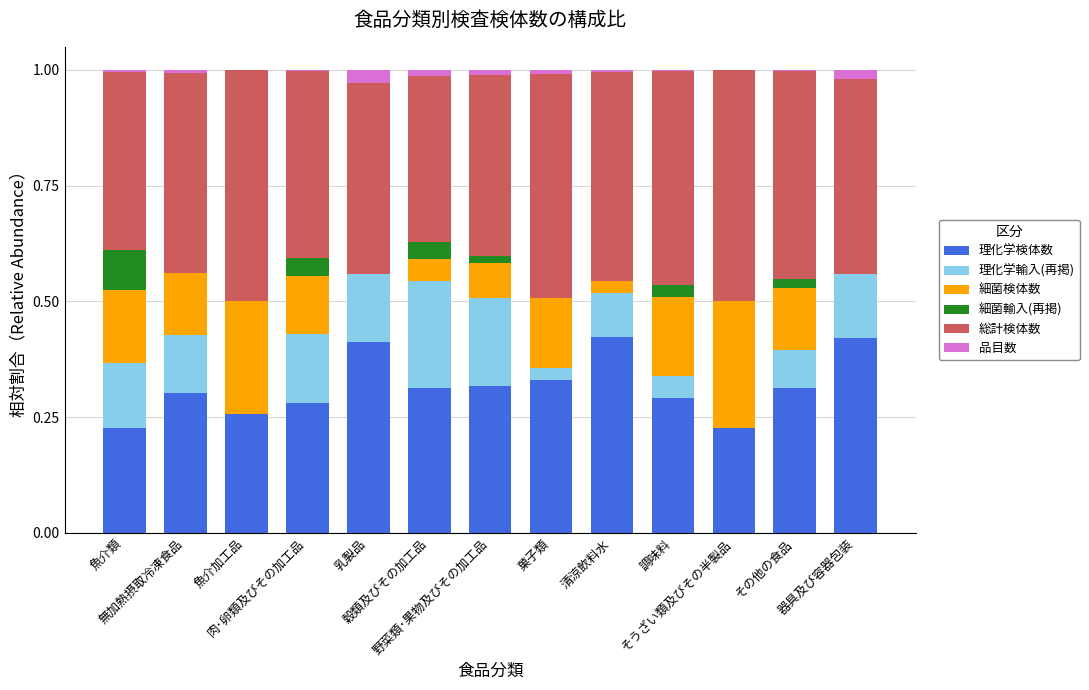

Does the chart contain stacked bars?

Yes